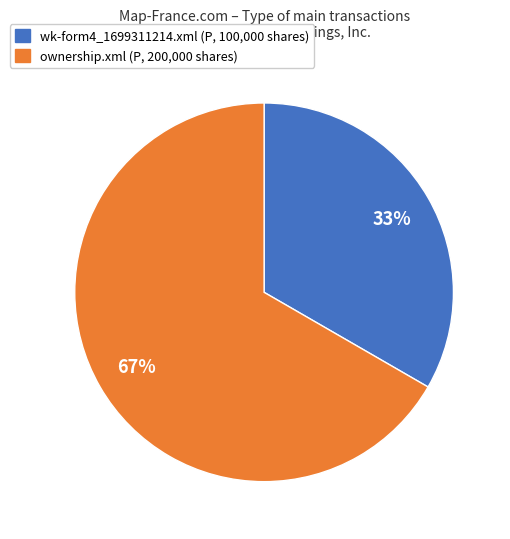

Combined, do wk-form4_1699311214.xml (P, 100,000 shares) and ownership.xml (P, 200,000 shares) account for over 50%?

Yes